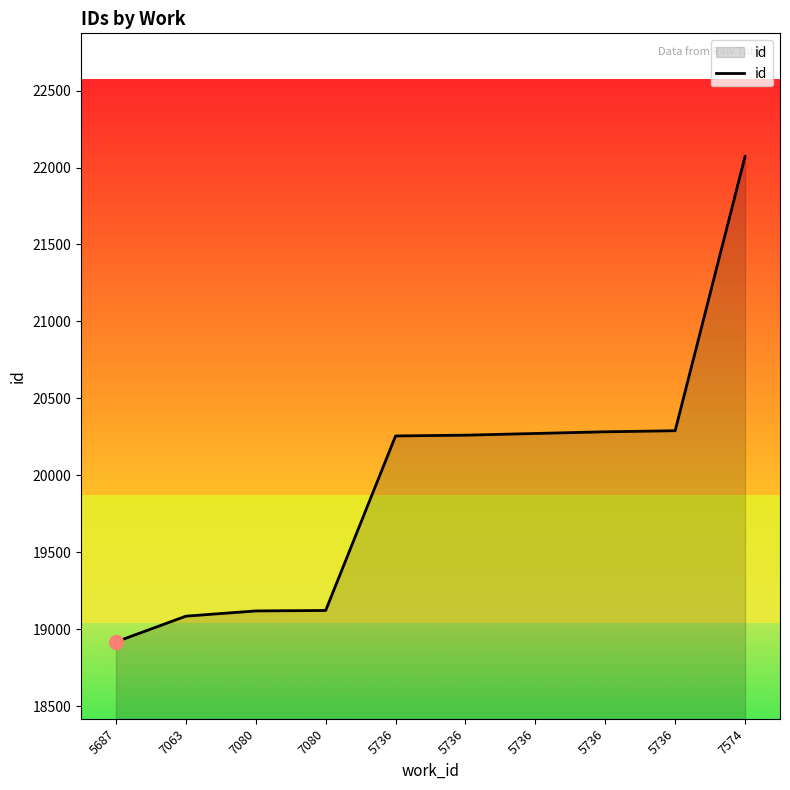

What is the approximate value at 5687?

18918